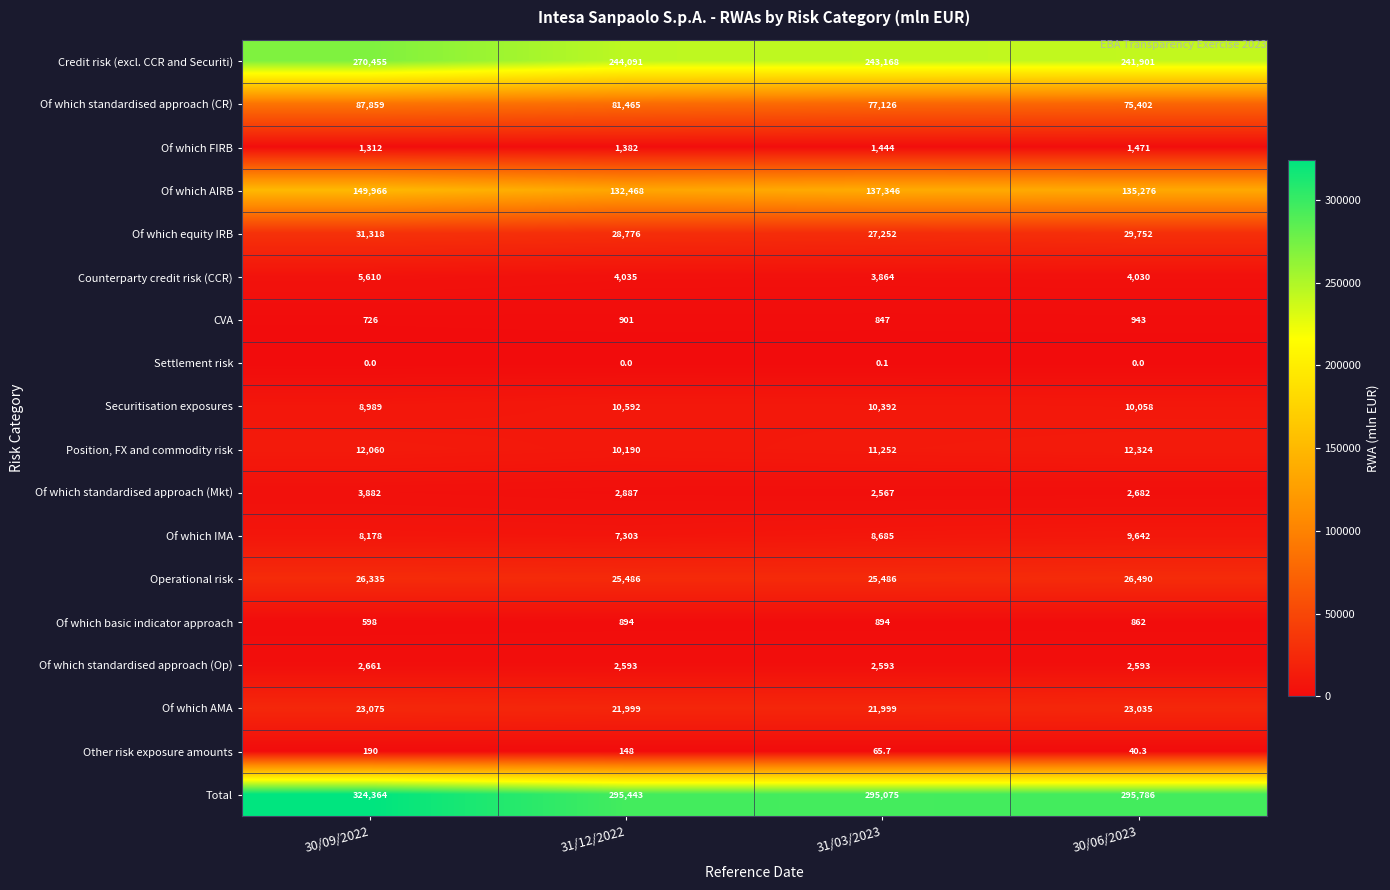

True or false: Of which equity IRB has a value of 11553.9 at 30/06/2023.

False